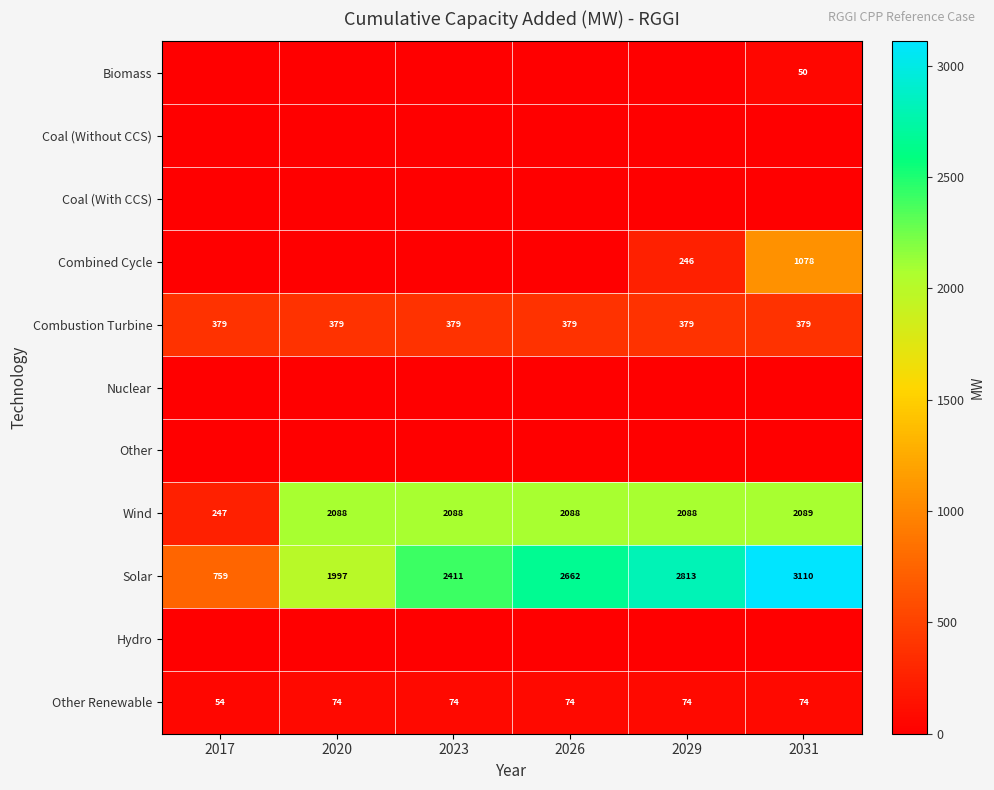

What is the average value of the Other Renewable series?

71